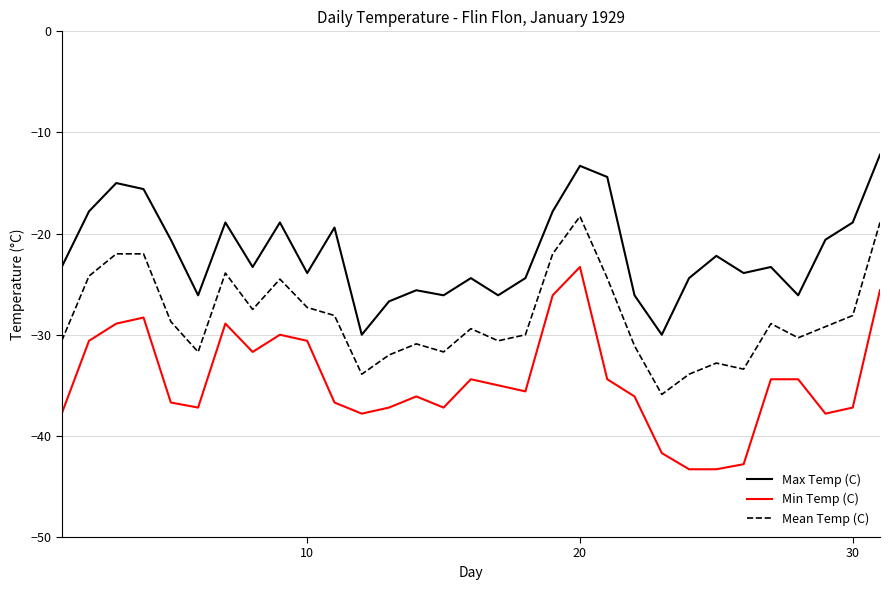

True or false: Mean Temp (C) and Min Temp (C) intersect in this chart.

False